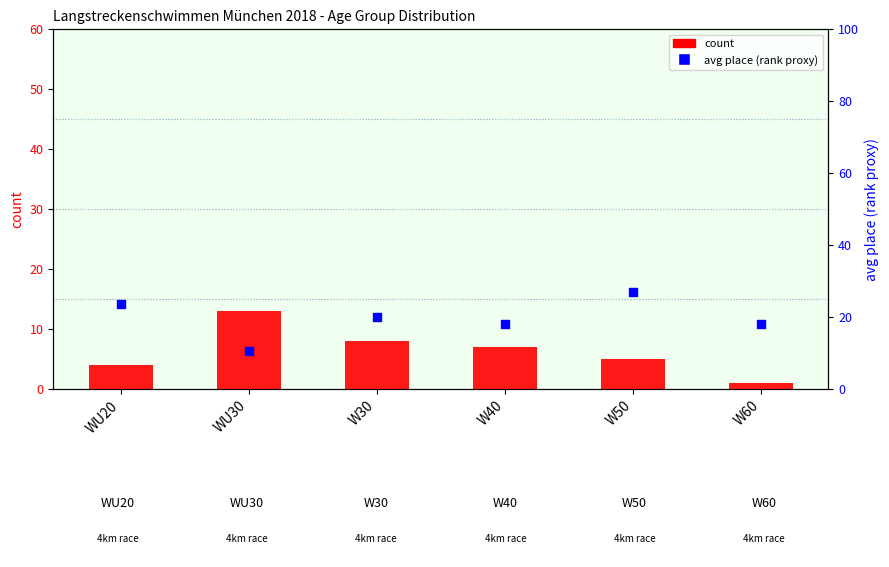

What are all the series names shown in the legend?

count, avg place (rank proxy)